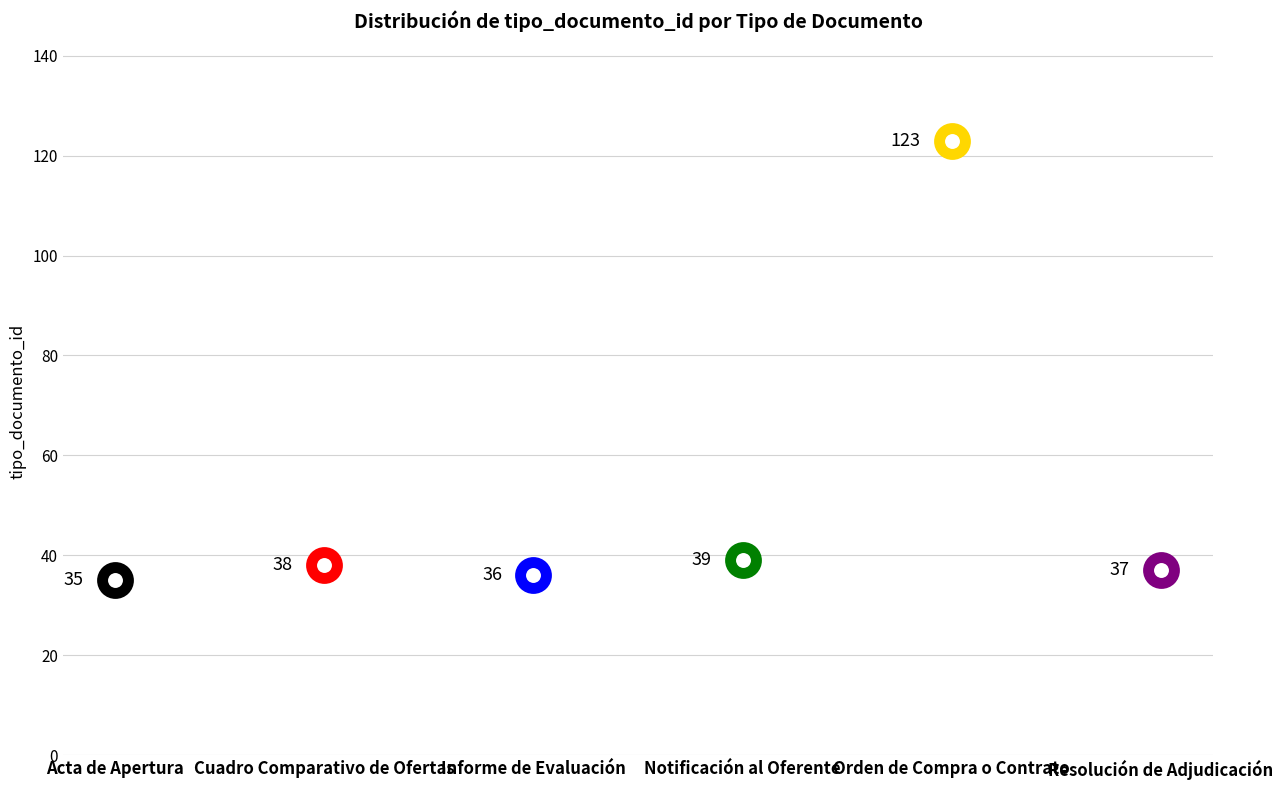

What is the change in value from Informe de Evaluación to Resolución de Adjudicación?

+1